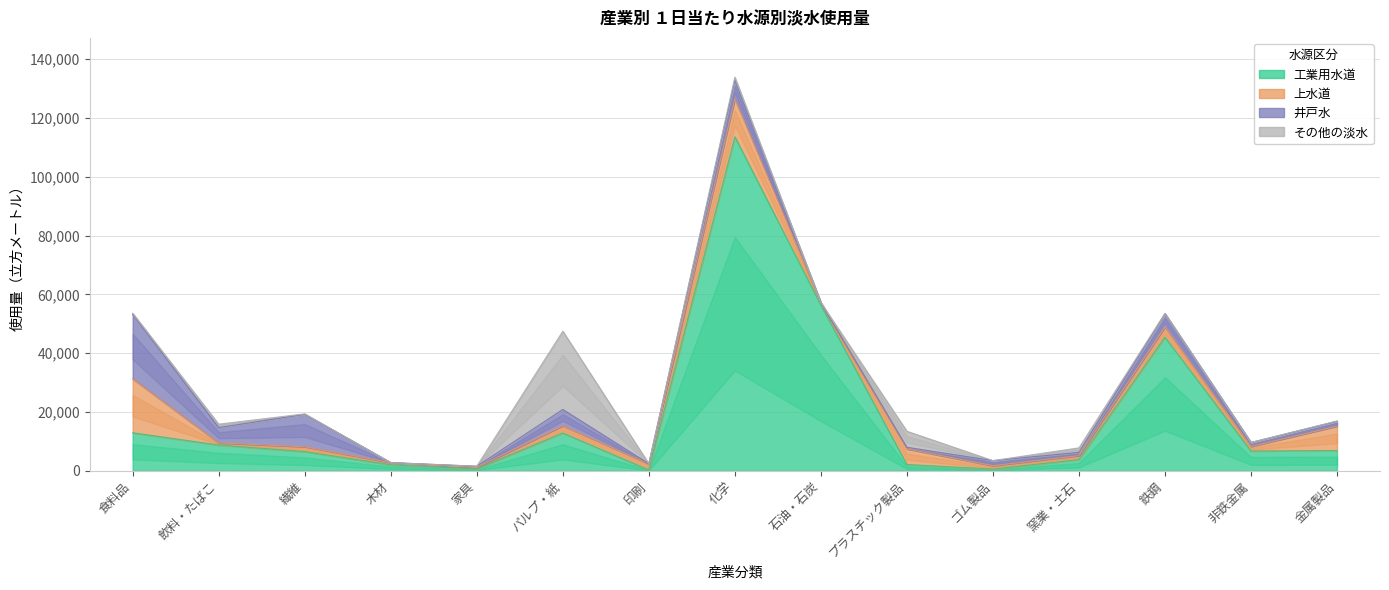

What is the maximum value for 工業用水道?

113580